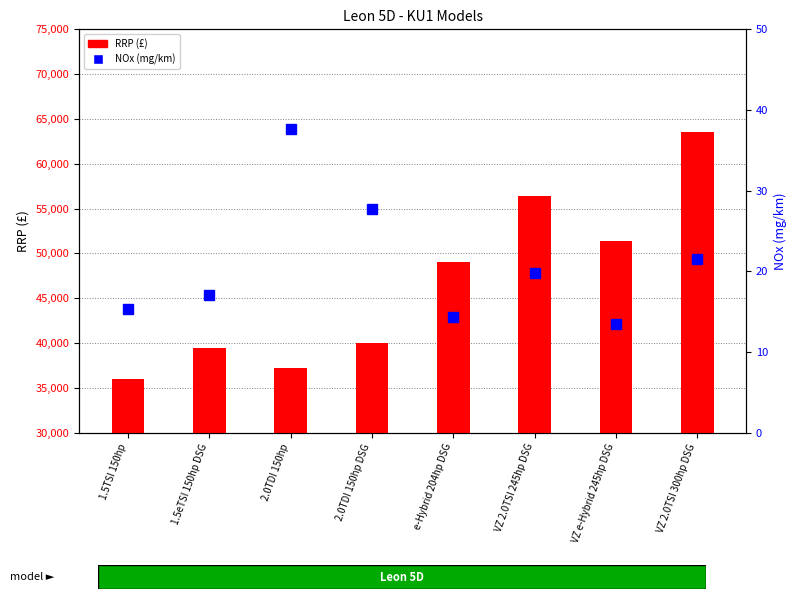

What is the difference between the highest and lowest values at VZ e-Hybrid 245hp DSG?

51411.5